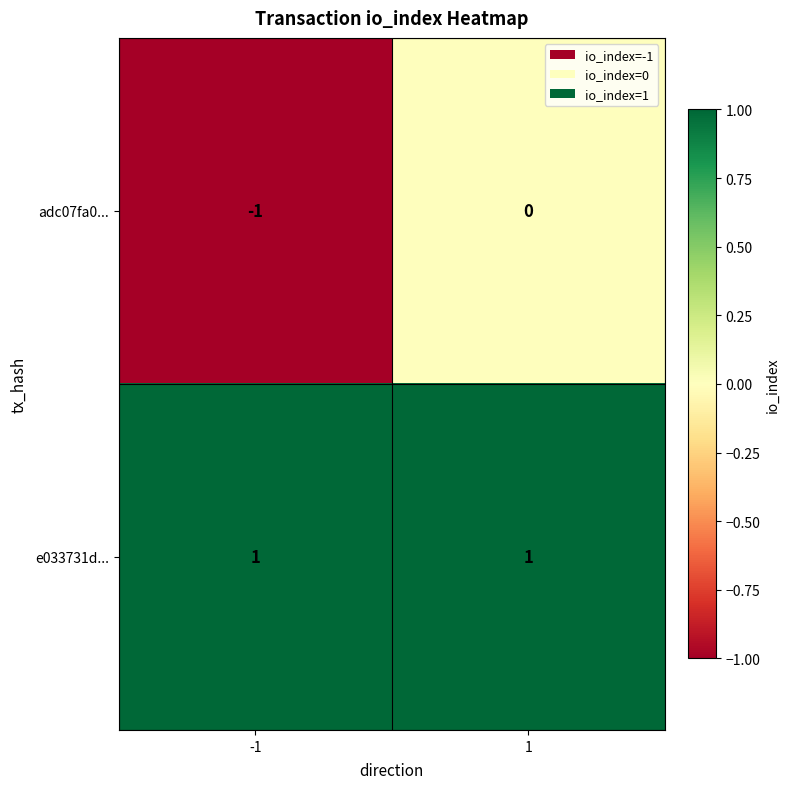

At -1, list the series in order from smallest to largest.

adc07fa0..., e033731d...